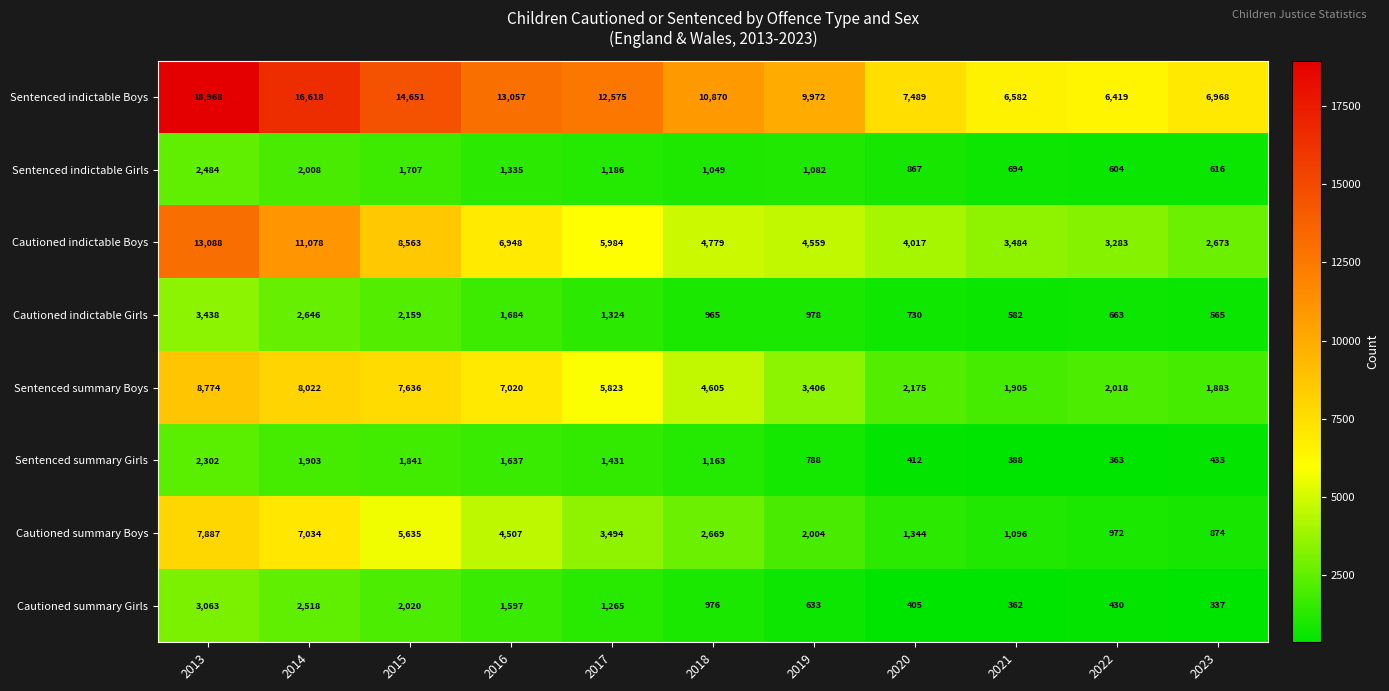

The value of Cautioned indictable Boys at 2022 is 1068. True or false?

False